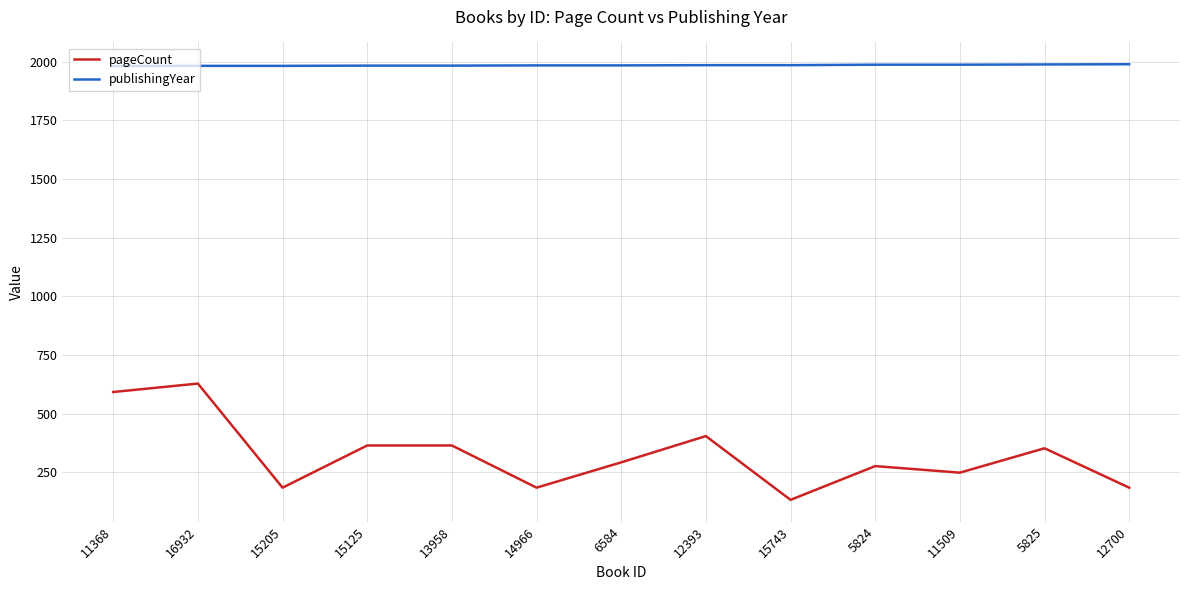

True or false: pageCount and publishingYear cross at least once.

False